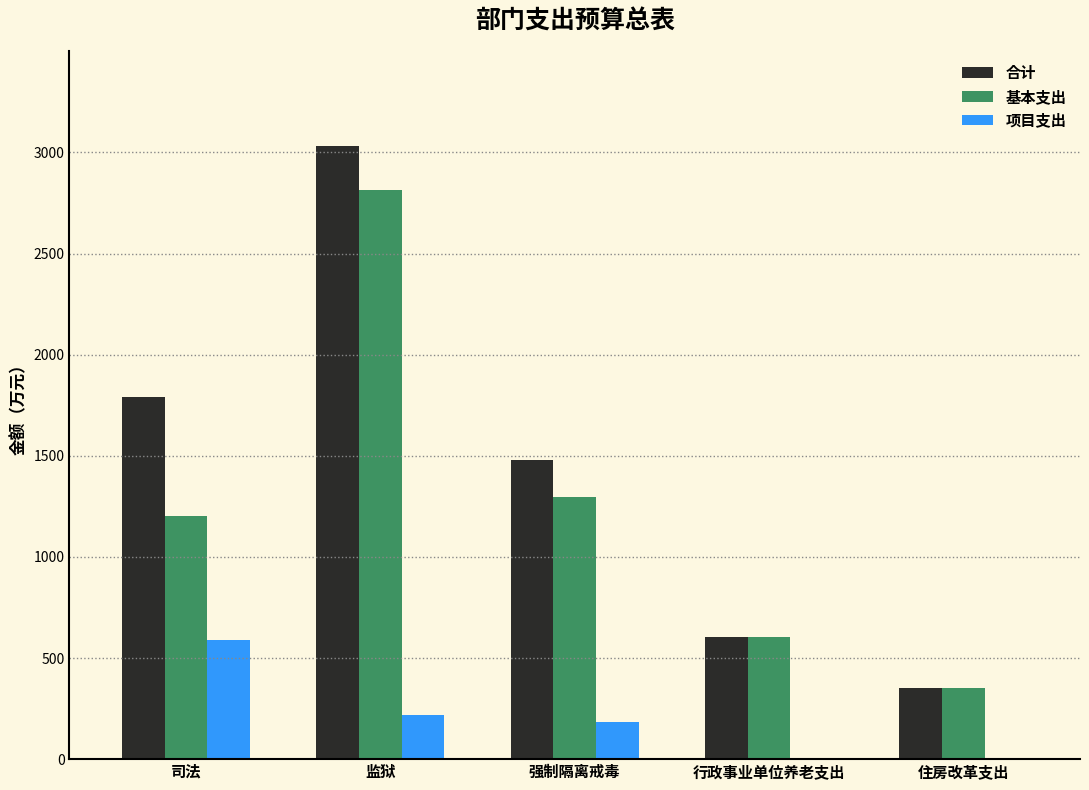

What are all the series names shown in the legend?

合计, 基本支出, 项目支出